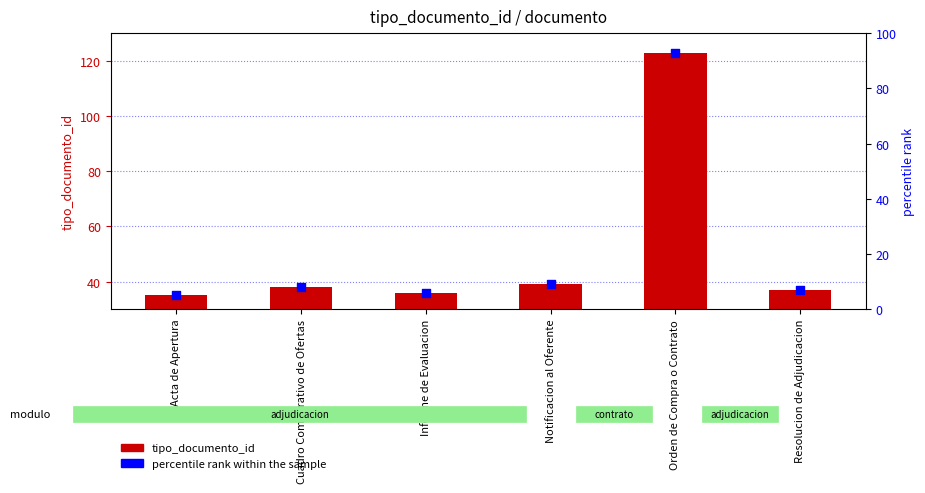

Which series contains the highest Y value?

tipo_documento_id